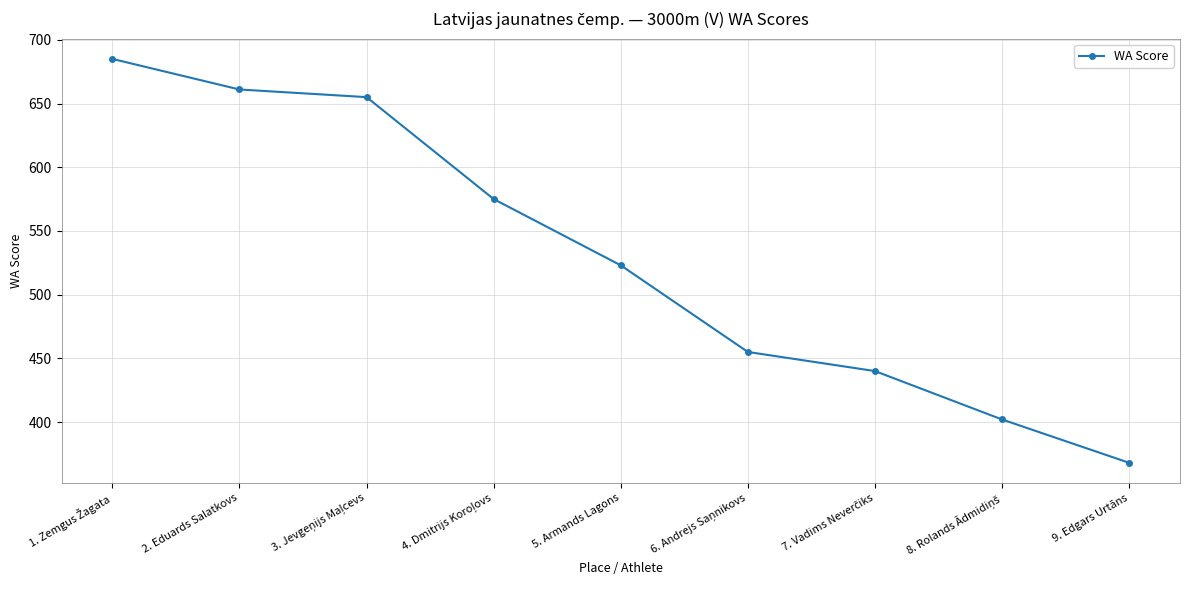

Is this an area chart (filled region under the line)?

No